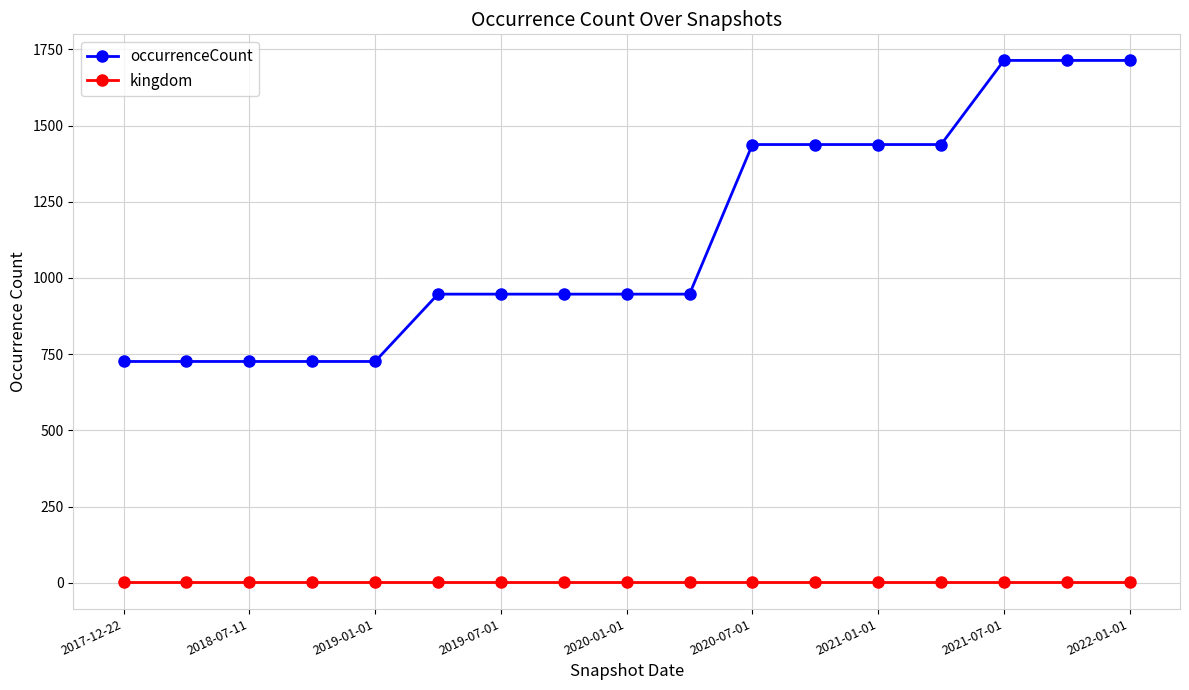

What is the maximum value shown in the chart?

1714